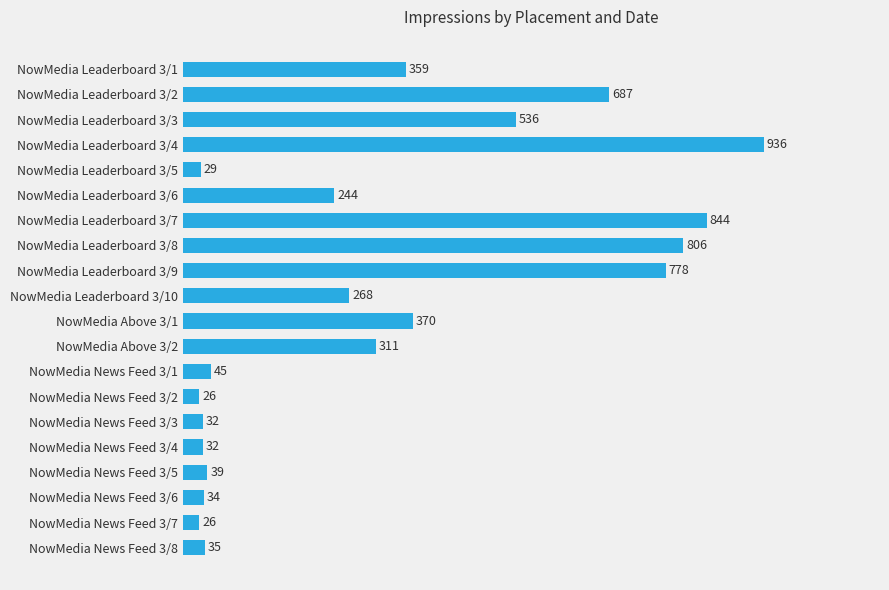

The chart shows a value of 235 at NowMedia Above 3/1. True or false?

False